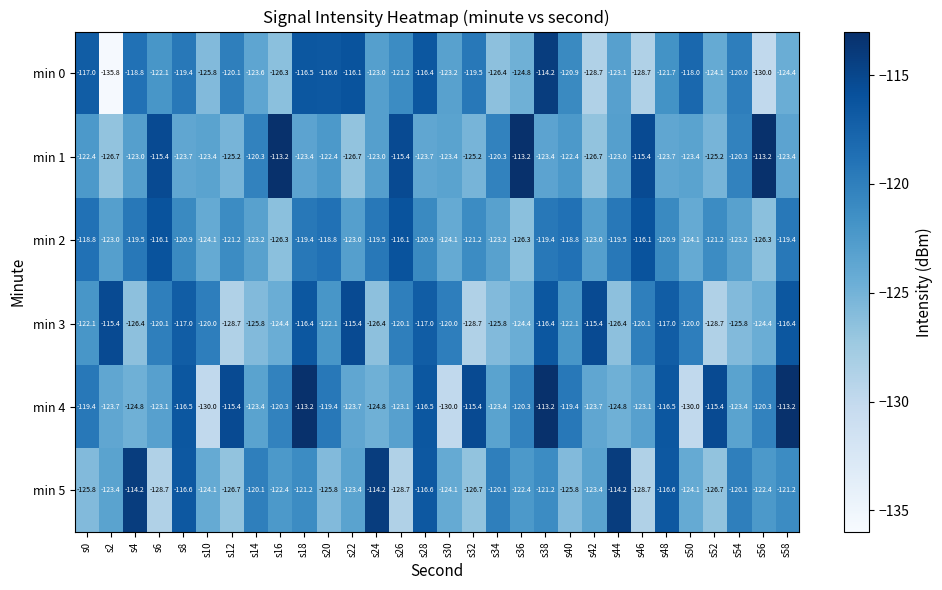

Is it true that min 4 equals -116.5 at s8?

True